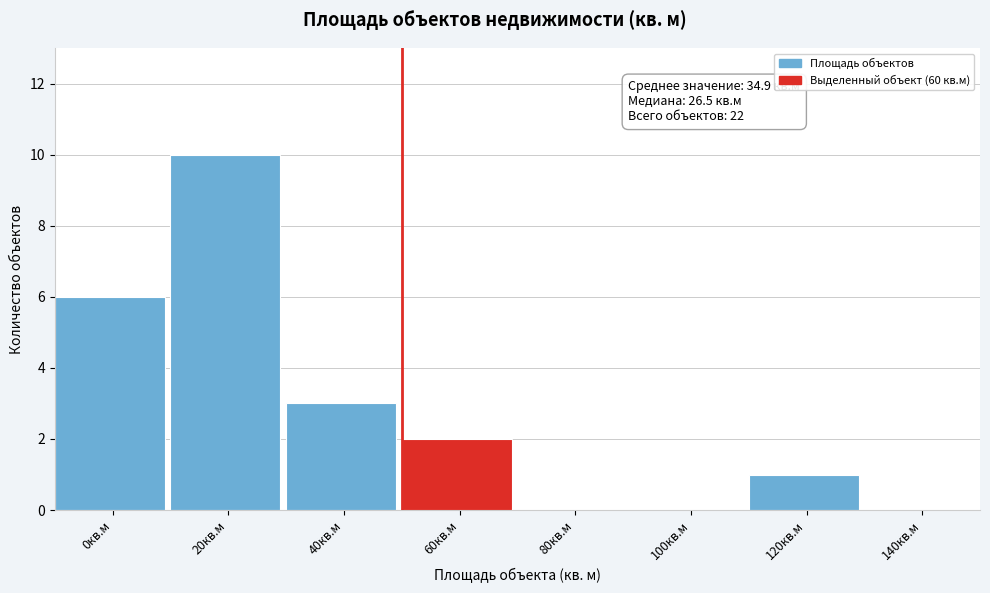

Reading left to right, transcribe all the data shown in this chart.

0кв.м=6	20кв.м=10	40кв.м=3	60кв.м=2	80кв.м=0	100кв.м=0	120кв.м=1	140кв.м=0